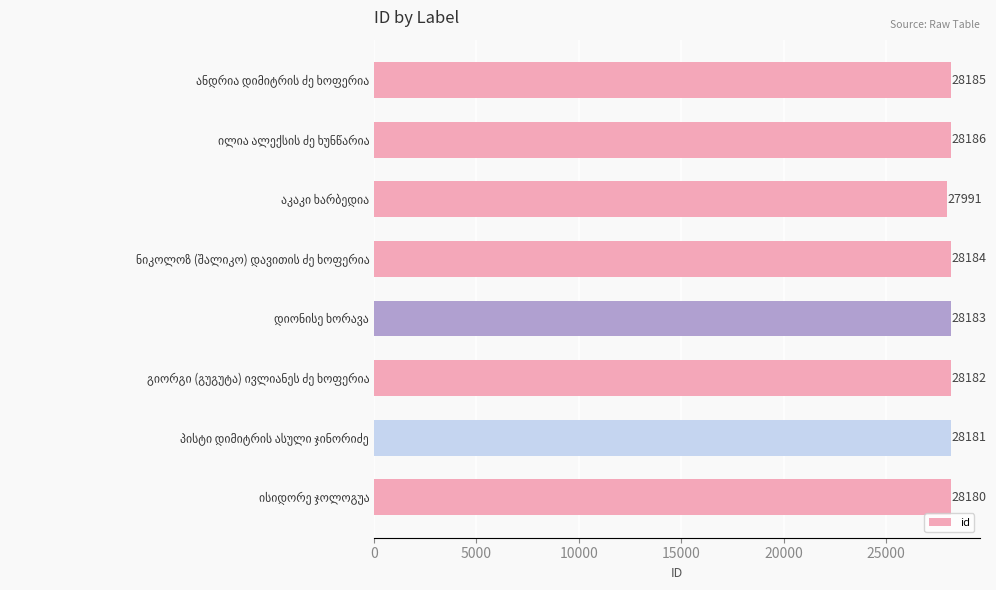

What is the value of the 1st bar from the top?

28185